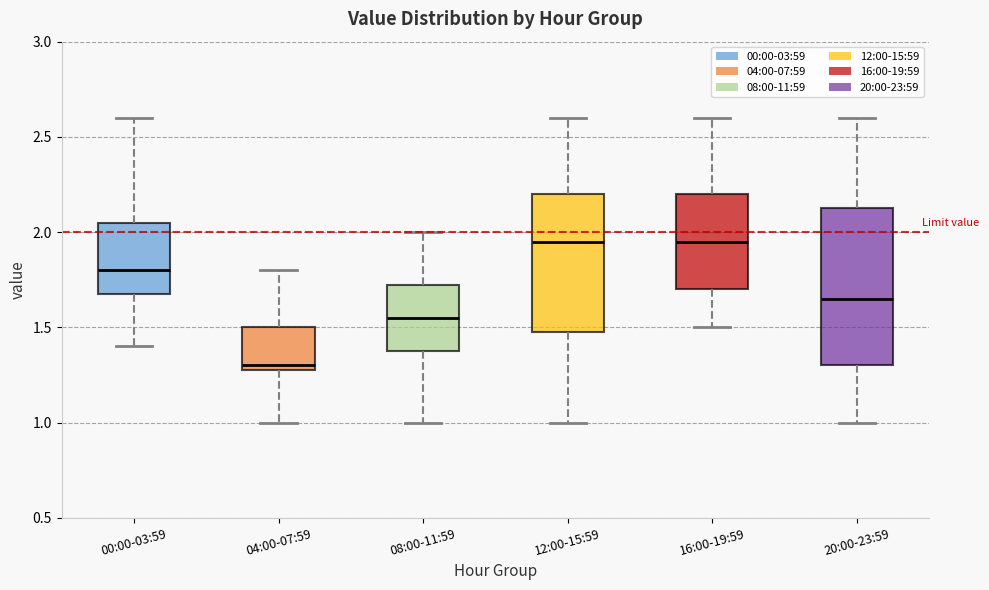

Reading left to right, transcribe this box plot: for each box, give where its median line is, the range the box spans, and where its two whiskers end, as read against the y-axis. The values are not printed on the chart, so give them approximately, as read against the axis.

00:00-03:59: median 1.80, box 1.70 to 2.05, whiskers 1.40 to 2.60
04:00-07:59: median 1.30 (just above the box's lower edge), box 1.30 to 1.50, whiskers 1.00 to 1.80
08:00-11:59: median 1.55, box 1.40 to 1.75, whiskers 1.00 to 2.00
12:00-15:59: median 1.95, box 1.50 to 2.20, whiskers 1.00 to 2.60
16:00-19:59: median 1.95, box 1.70 to 2.20, whiskers 1.50 to 2.60
20:00-23:59: median 1.65, box 1.30 to 2.15, whiskers 1.00 to 2.60